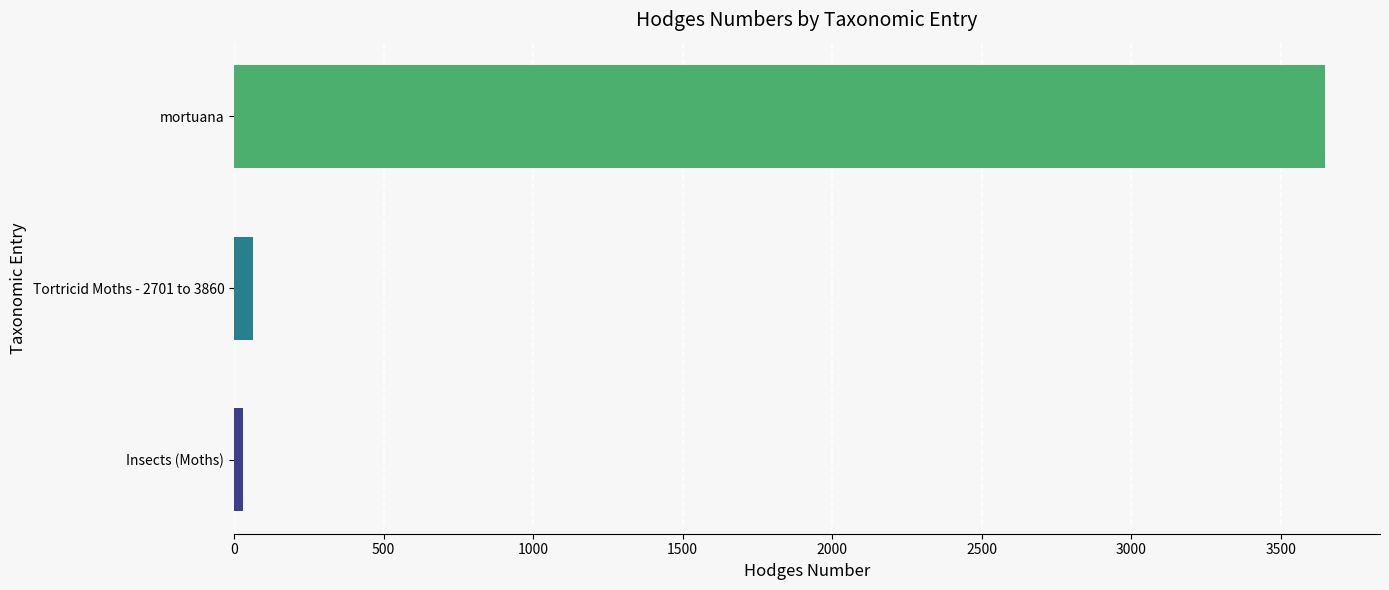

What is the difference between the maximum and minimum values?

3620.0